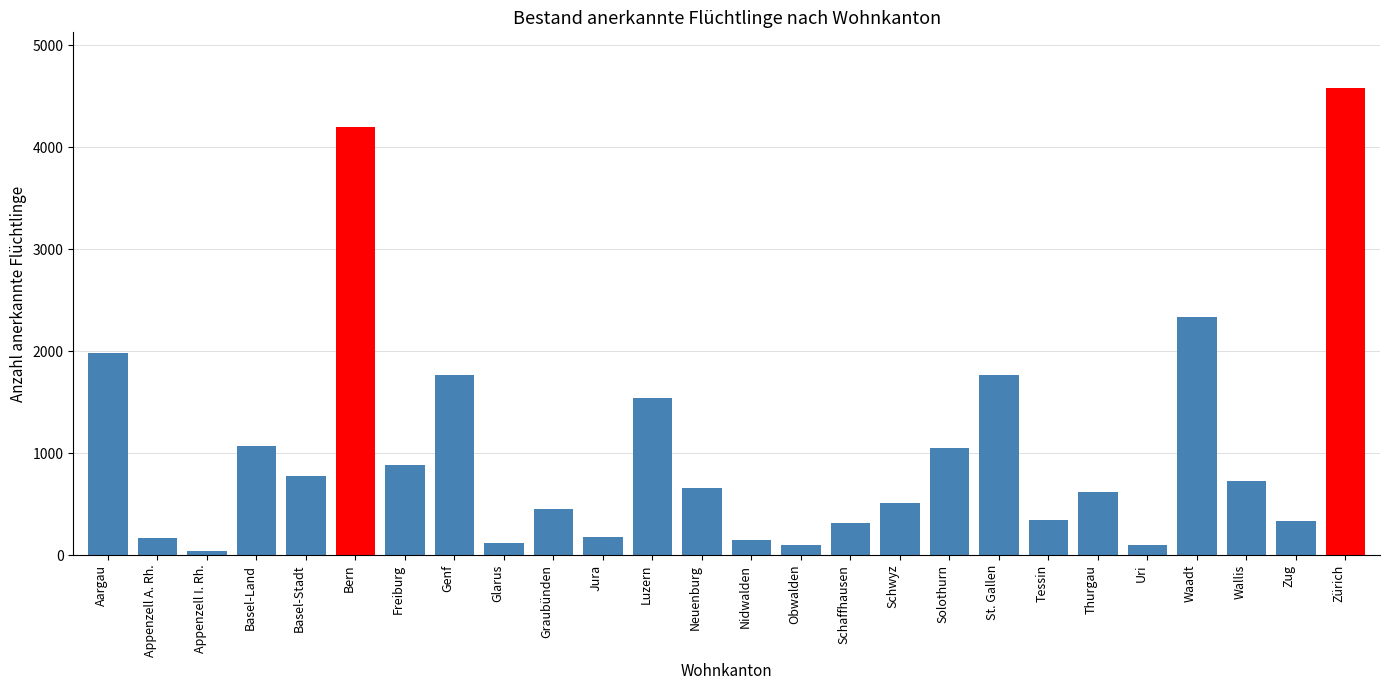

How many data points are less than 656?

13